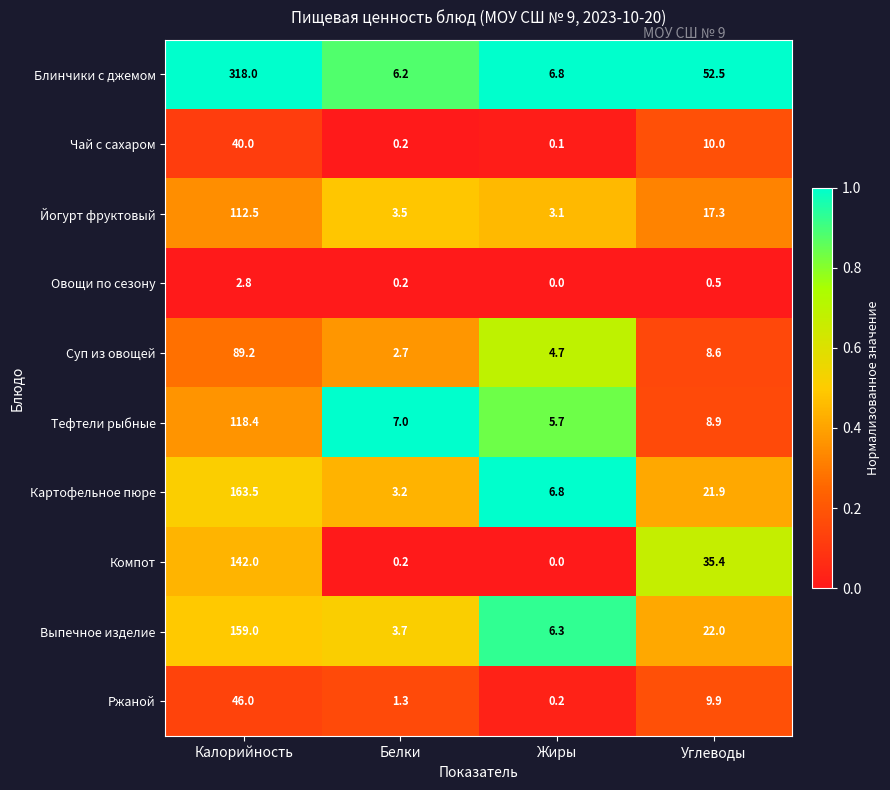

What is the difference between the highest and lowest values at Белки?

6.8